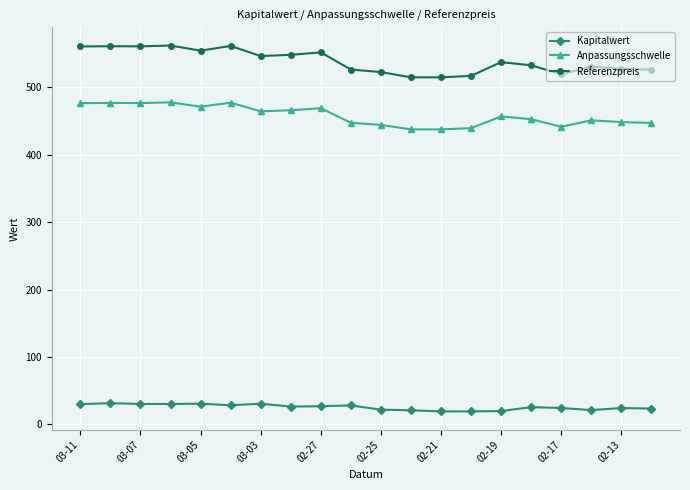

True or false: Kapitalwert has more than 2 interior local peaks.

True